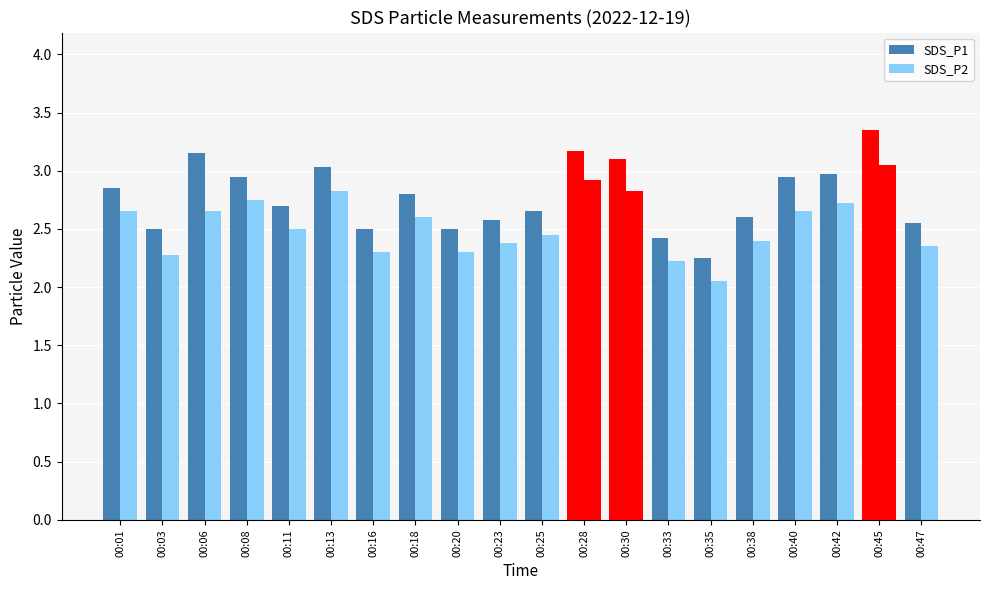

Between 00:35 and 00:42, which is larger?

00:42